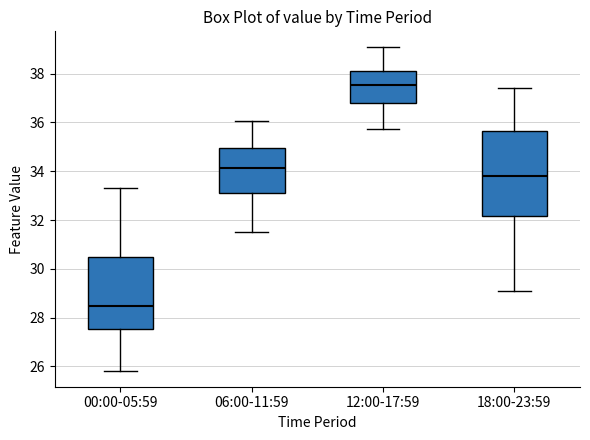

Which box has the lowest median line?

00:00-05:59